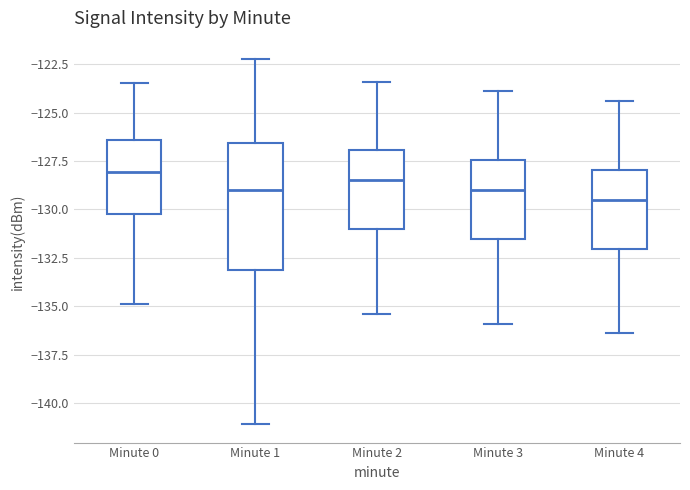

Reading left to right, read every box against the y-axis: the position of its median line, the range the box covers, and the ends of its whiskers. The values are not printed on the chart, so give them approximately, as read against the axis.

Minute 0: median -128.0, box -130.5 to -126.5, whiskers -135.0 to -123.5
Minute 1: median -129.0, box -133.0 to -126.5, whiskers -141.0 to -122.0
Minute 2: median -128.5, box -131.0 to -127.0, whiskers -135.5 to -123.5
Minute 3: median -129.0, box -131.5 to -127.5, whiskers -136.0 to -124.0
Minute 4: median -129.5, box -132.0 to -128.0, whiskers -136.5 to -124.5